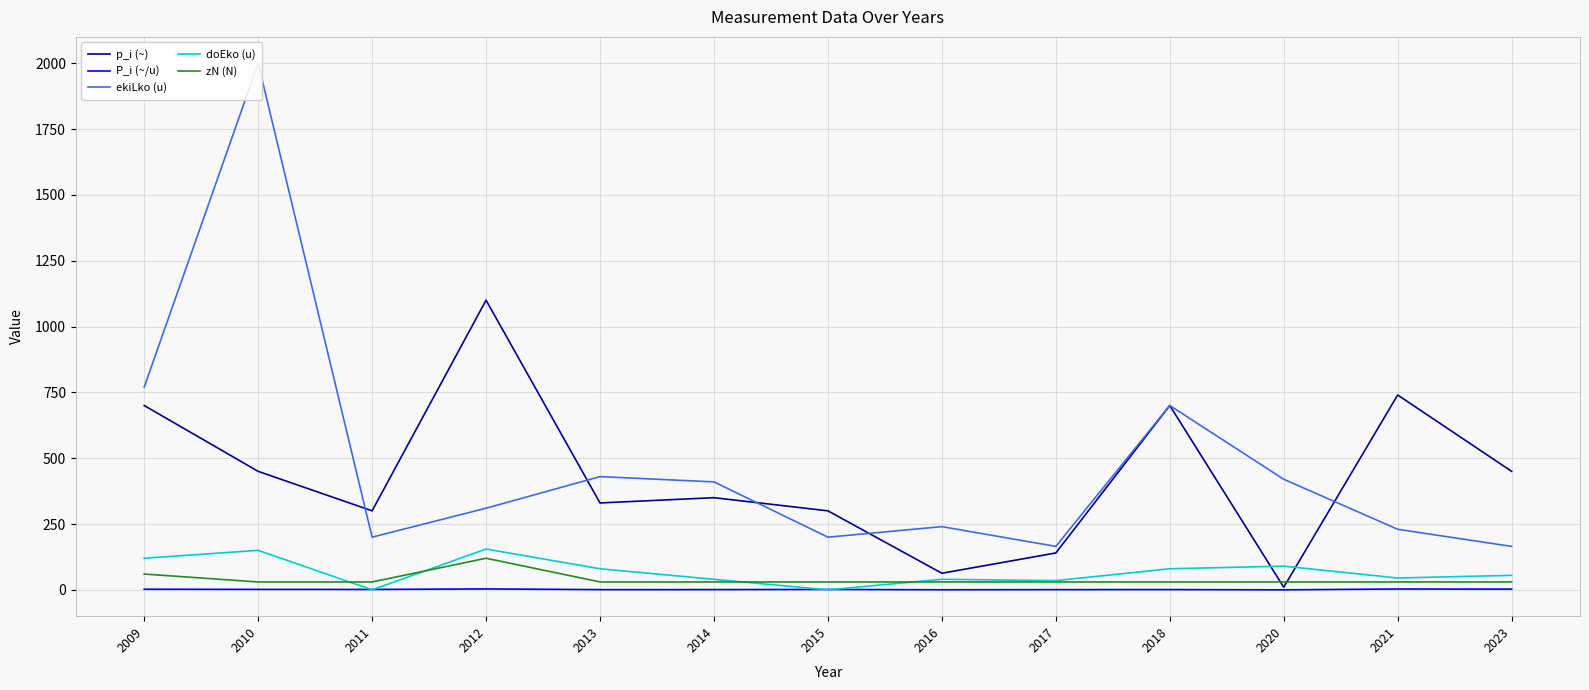

Rank the series by their maximum value, from lowest to highest.

P_i (~/u), zN (N), doEko (u), p_i (~), ekiLko (u)